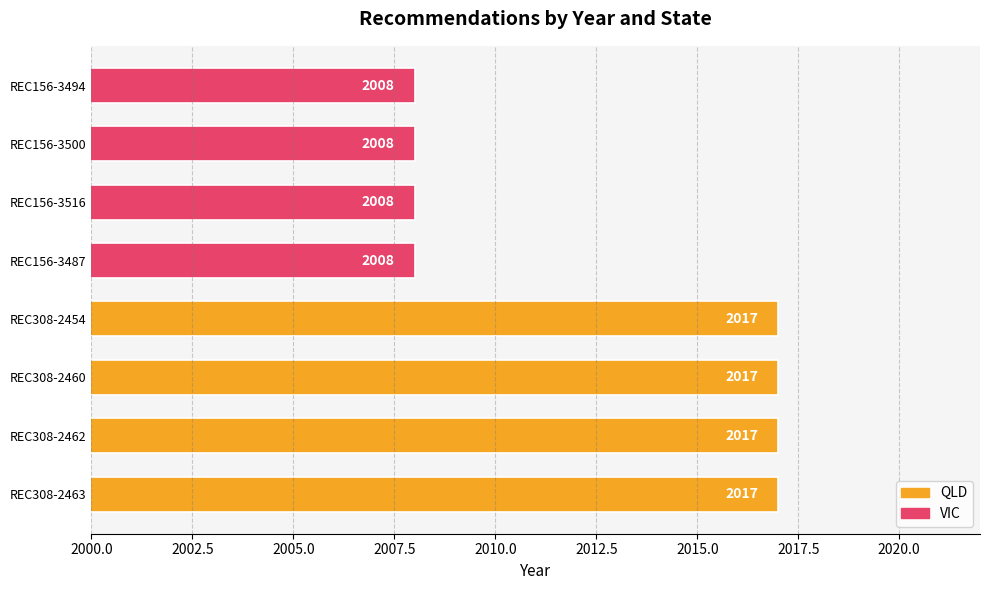

What is the ratio of the value at REC308-2454 to the value at REC156-3487?

1.0